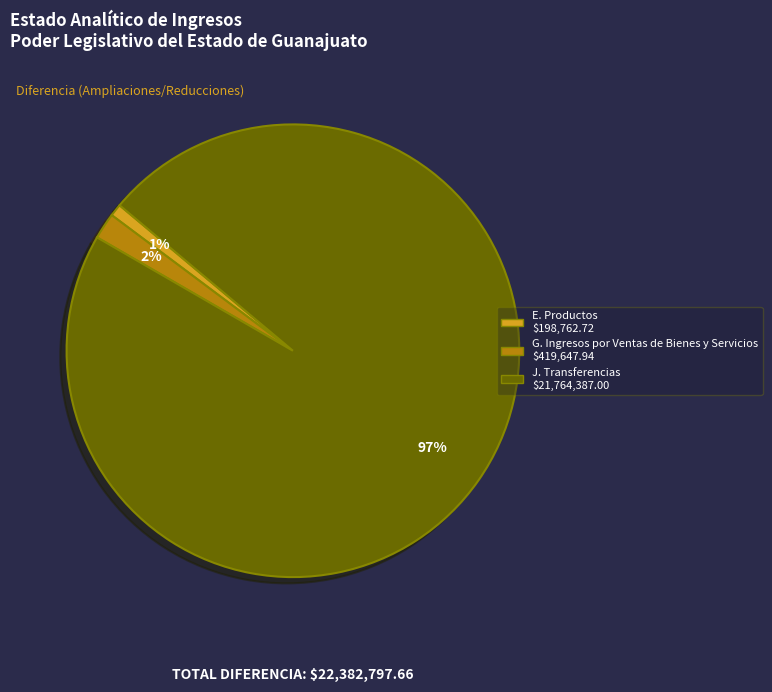

Is it true that E. Productos is 1% of the pie?

True